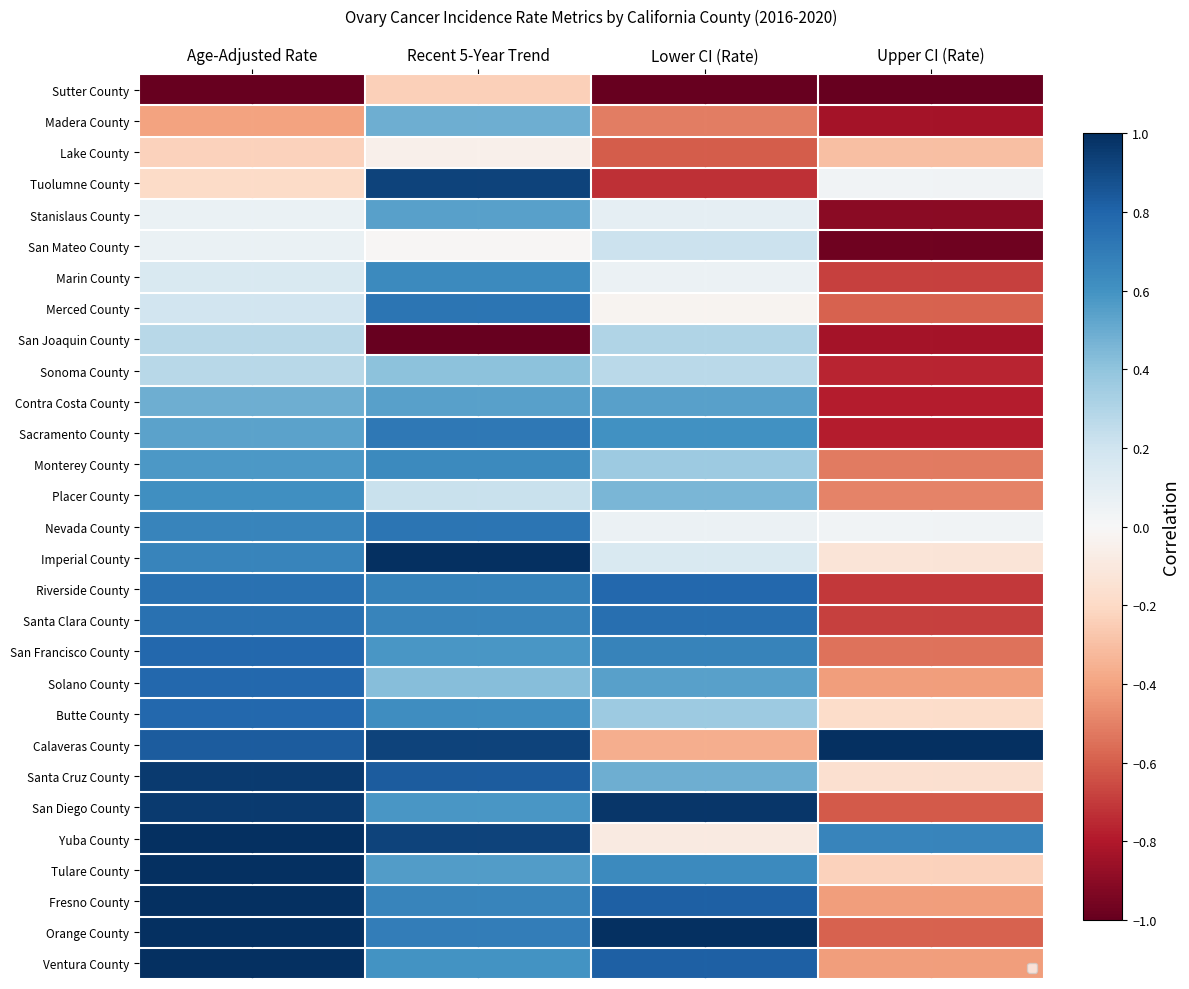

What is the difference between the maximum and second lowest values in the Butte County series?

0.4